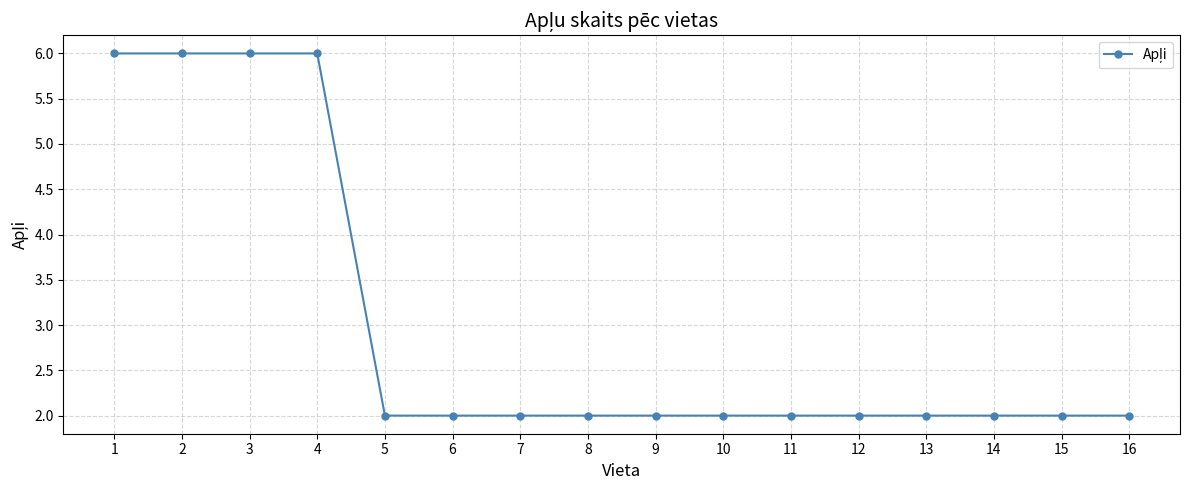

Reading left to right, extract all data points from this chart.

1=6	2=6	3=6	4=6	5=2	6=2	7=2	8=2	9=2	10=2	11=2	12=2	13=2	14=2	15=2	16=2